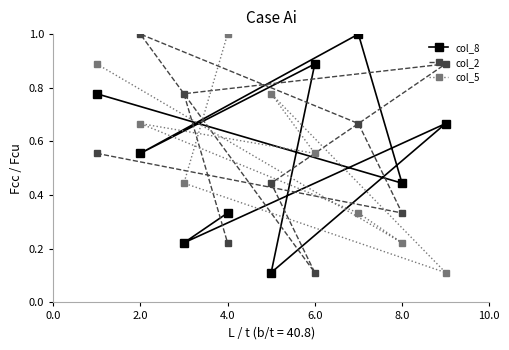

Is this an area chart (filled region under the line)?

No